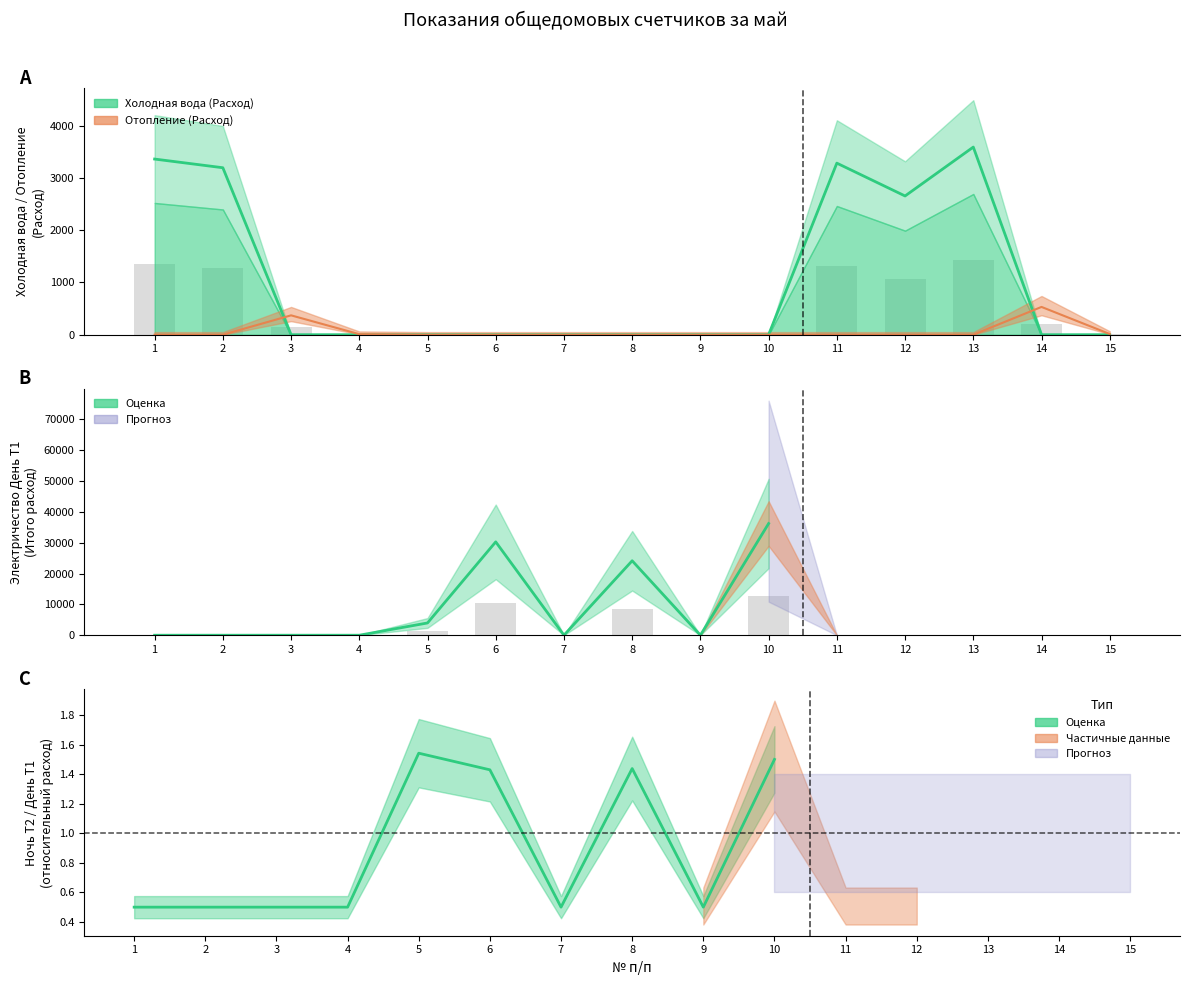

Which category has the lowest value in the Электричество День Т1 (Итого) series?

1